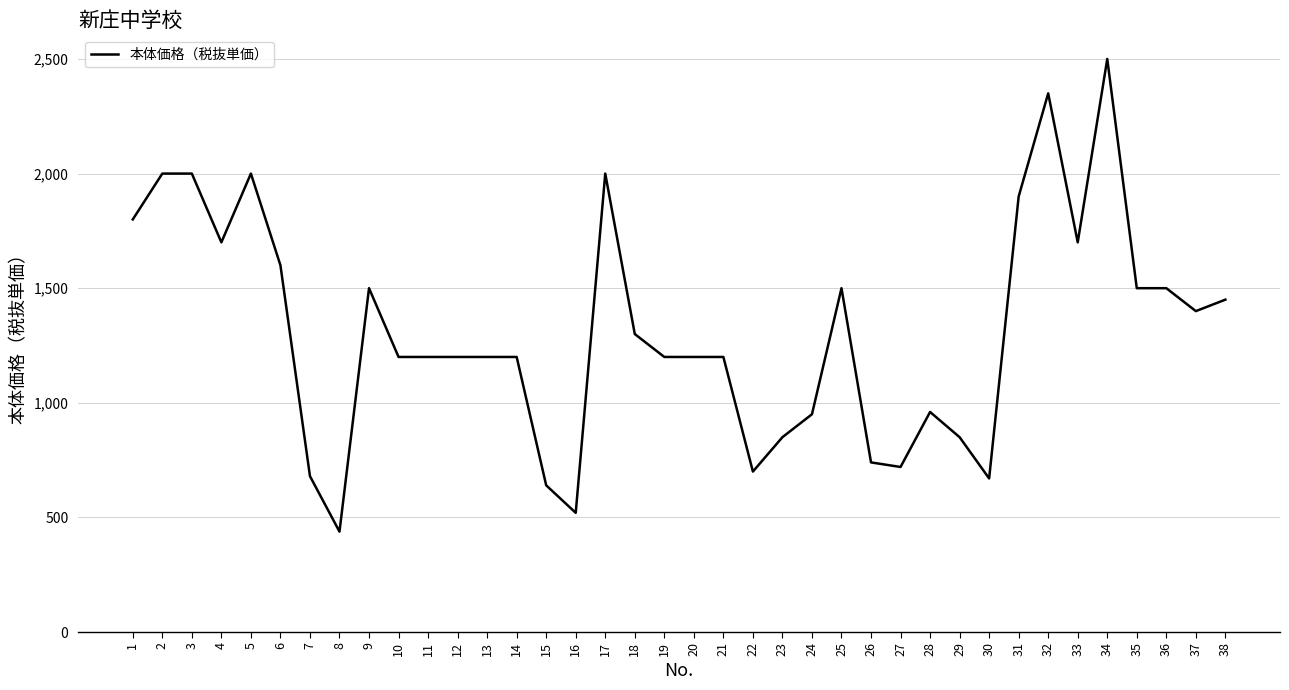

Approximately how many times larger is the value at 11 compared to 30?

1.8